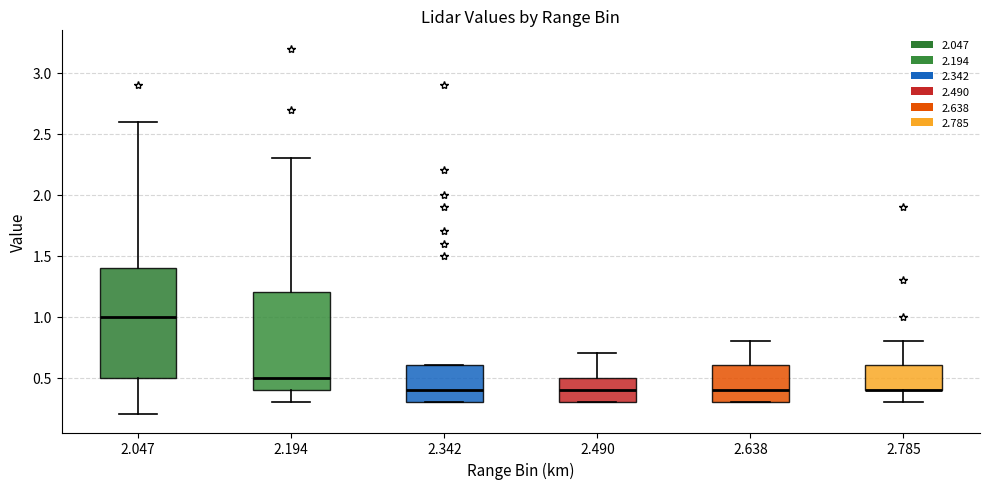

Where does the lower whisker of the box at x = 2.785 end on the y-axis? The values are not printed on the chart, so give them approximately, as read against the axis.

0.3